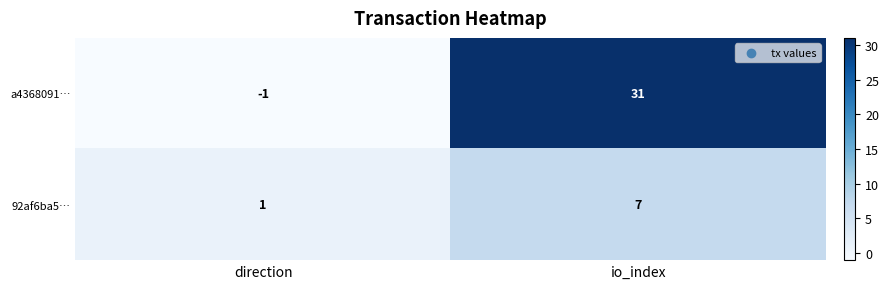

The 92af6ba5… series shows 7 at io_index. True or false?

True